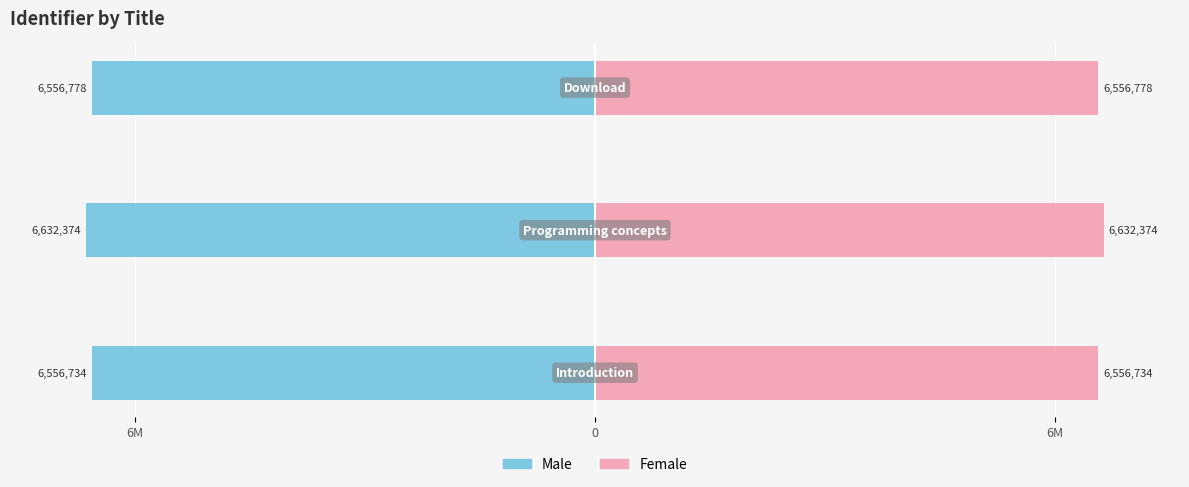

How many bars are there in total?

6